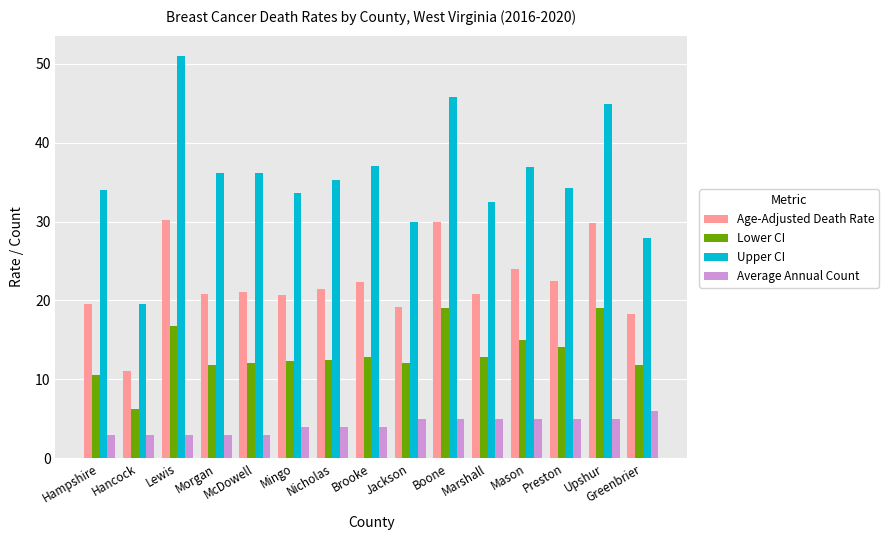

Which series has the largest range (max minus min)?

Upper CI